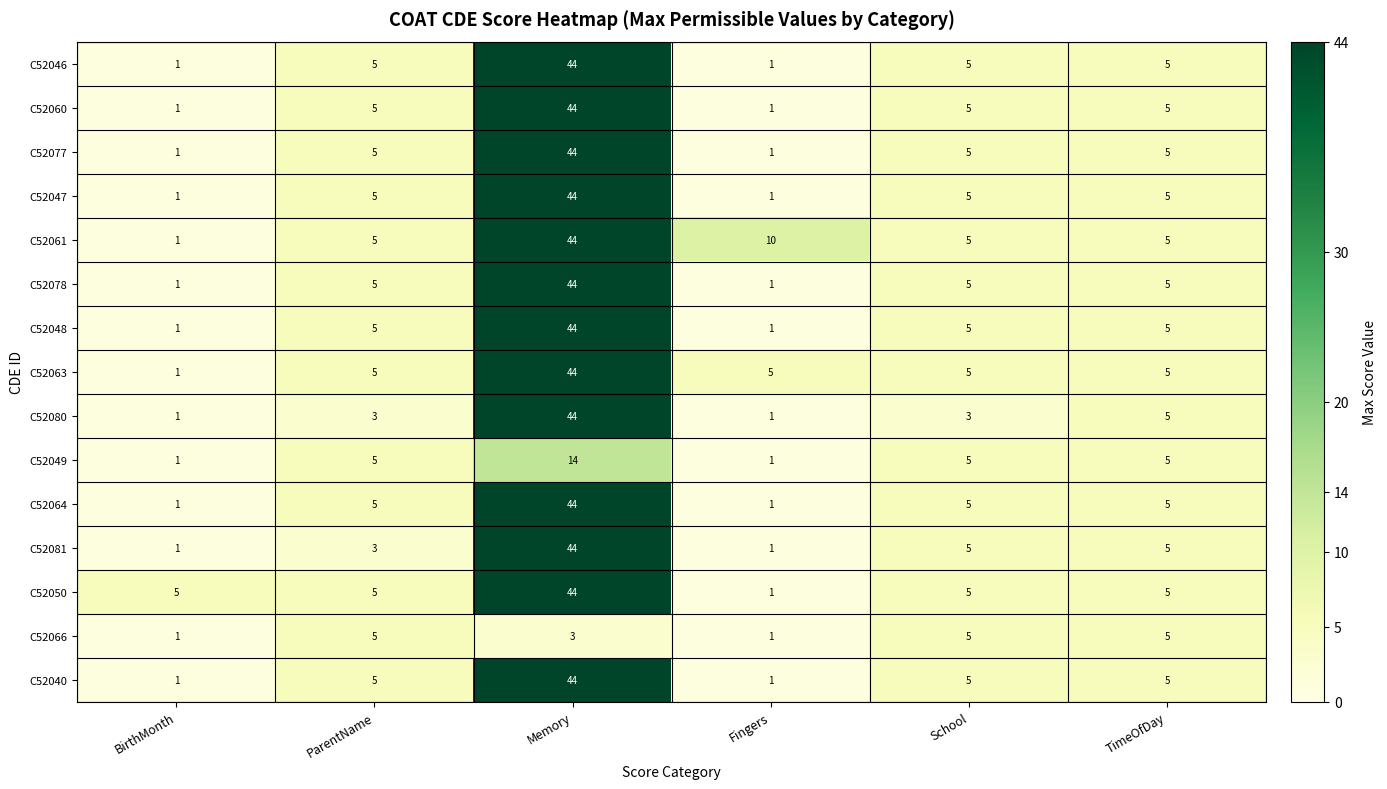

The value of C52061 at TimeOfDay is 5. True or false?

True